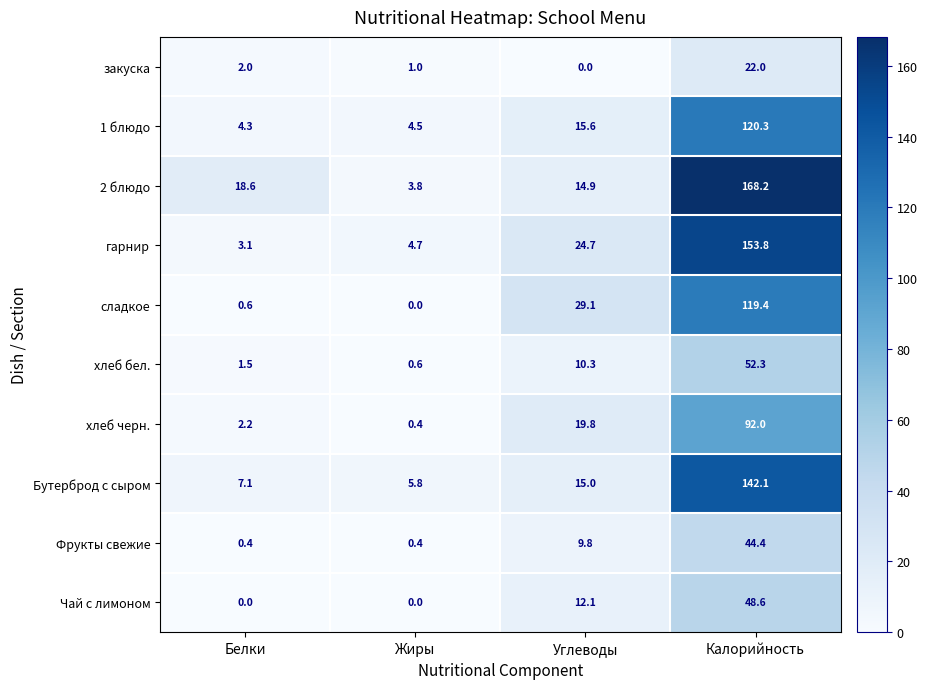

What is the difference between the 2 блюдо values at Калорийность and Жиры?

164.4